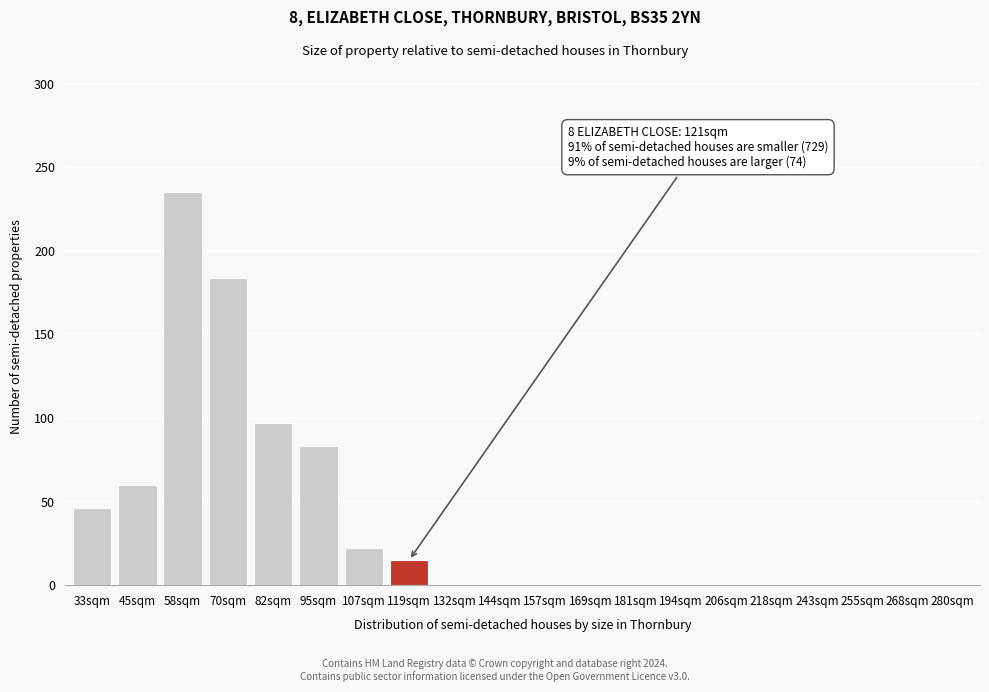

Reading left to right, transcribe all the data shown in this chart.

33sqm=46	45sqm=60	58sqm=235	70sqm=184	82sqm=97	95sqm=83	107sqm=22	119sqm=15	132sqm=0	144sqm=0	157sqm=0	169sqm=0	181sqm=0	194sqm=0	206sqm=0	218sqm=0	243sqm=0	255sqm=0	268sqm=0	280sqm=0